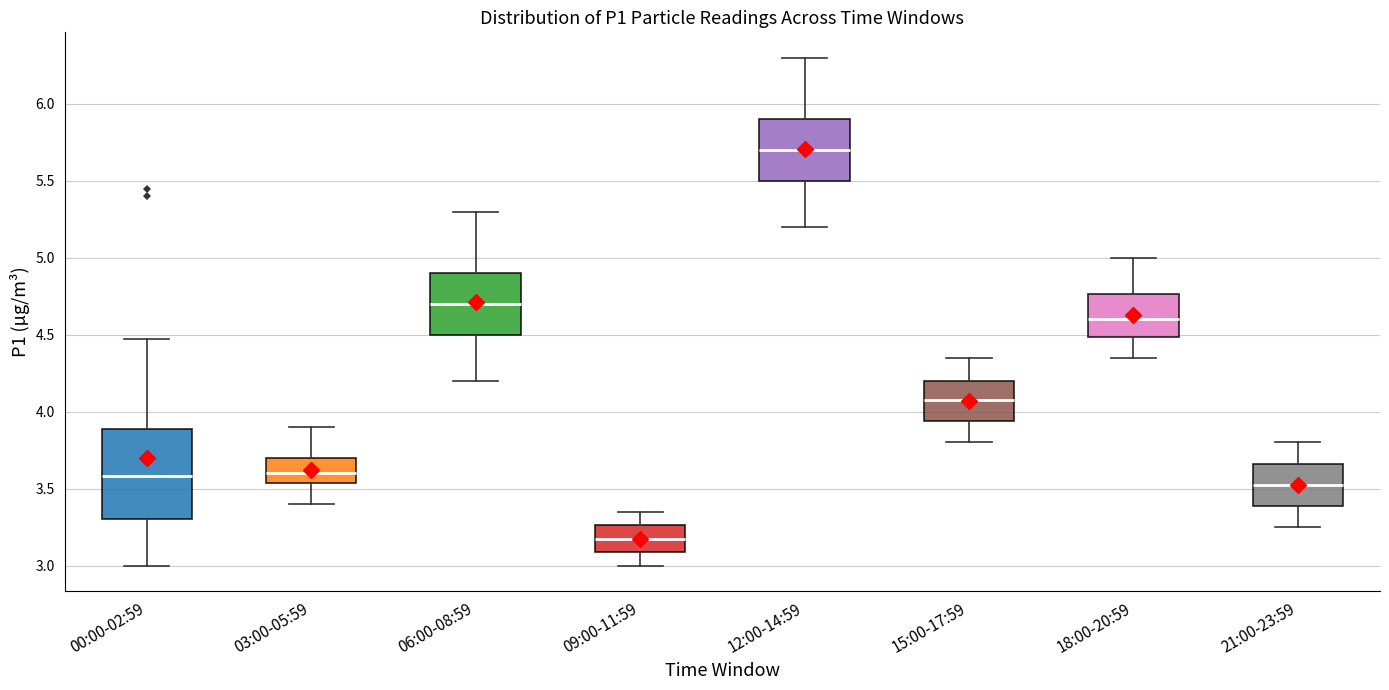

Reading left to right, transcribe this box plot: for each box, give where its median line is, the range the box spans, and where its two whiskers end, as read against the y-axis. The values are not printed on the chart, so give them approximately, as read against the axis.

00:00-02:59: median 3.60, box 3.30 to 3.90, whiskers 3.00 to 4.45
03:00-05:59: median 3.60, box 3.55 to 3.70, whiskers 3.40 to 3.90
06:00-08:59: median 4.70, box 4.50 to 4.90, whiskers 4.20 to 5.30
09:00-11:59: median 3.20, box 3.10 to 3.25, whiskers 3.00 to 3.35
12:00-14:59: median 5.70, box 5.50 to 5.90, whiskers 5.20 to 6.30
15:00-17:59: median 4.10, box 3.95 to 4.20, whiskers 3.80 to 4.35
18:00-20:59: median 4.60, box 4.50 to 4.75, whiskers 4.35 to 5.00
21:00-23:59: median 3.55, box 3.40 to 3.65, whiskers 3.25 to 3.80